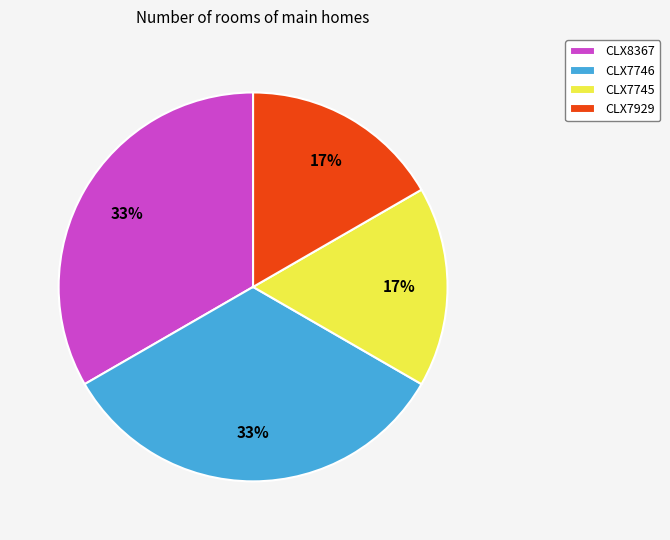

True or false: CLX7929 accounts for 9% of the total.

False